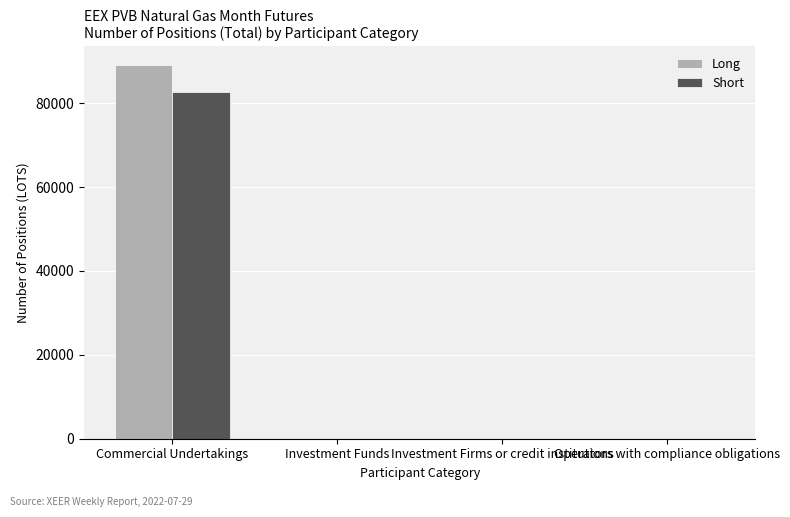

What is the sum of all Long values?

89080